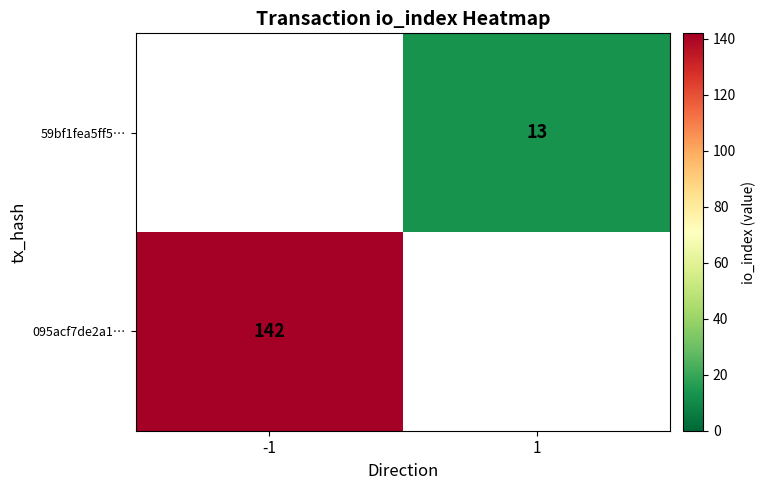

At how many categories does at least one series exceed 141?

1